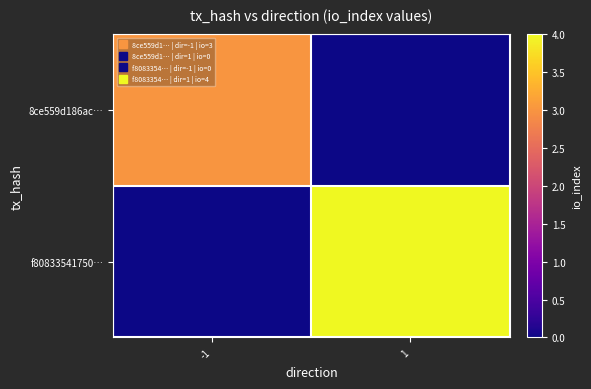

Reading left to right, what are all the values shown in this chart?

8ce559d186ac…: -1=3	1=0
f80833541750…: -1=0	1=4